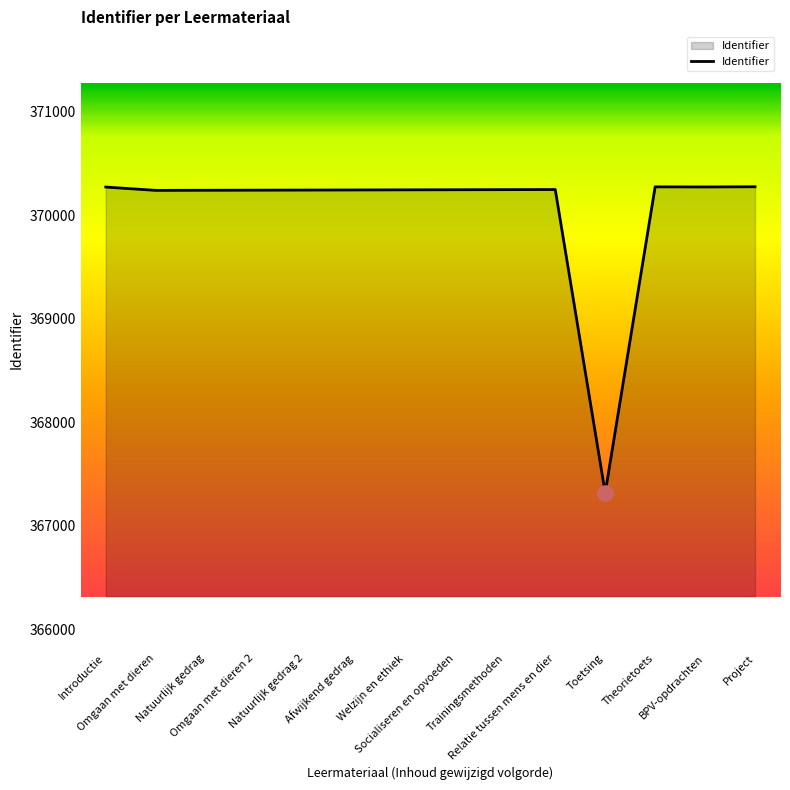

Between Afwijkend gedrag and Toetsing, which is larger?

Afwijkend gedrag